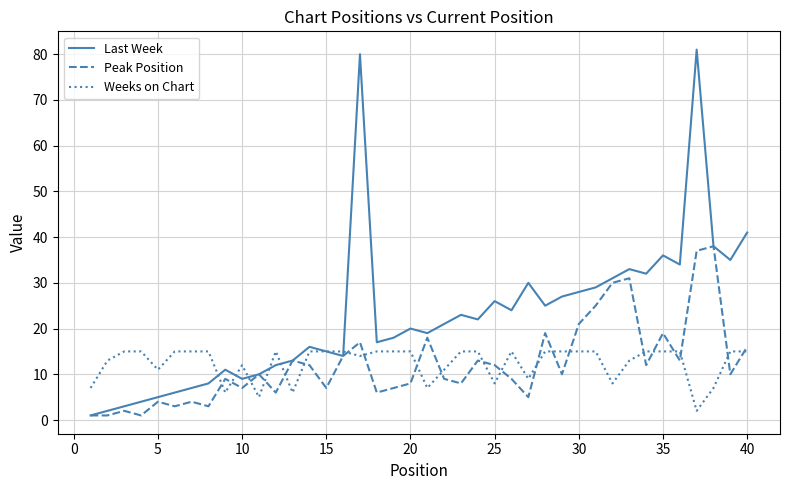

How many lines are shown in the chart?

3